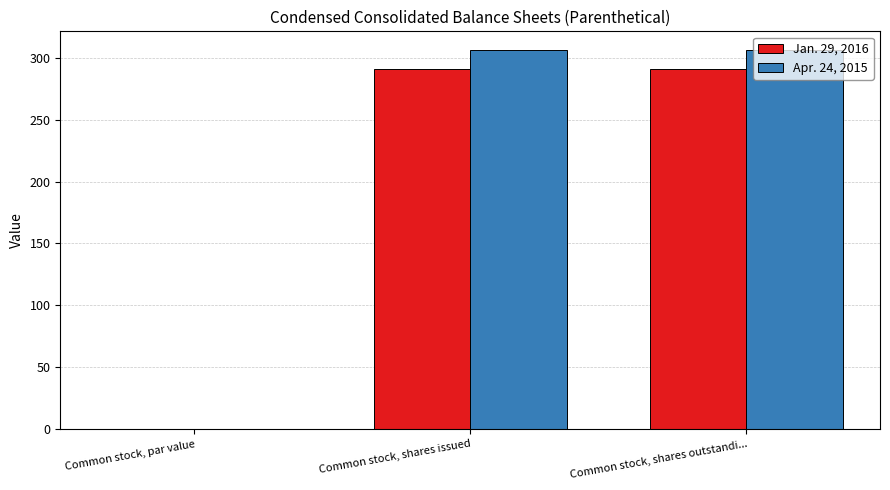

What are all the series names shown in the legend?

Jan. 29, 2016, Apr. 24, 2015